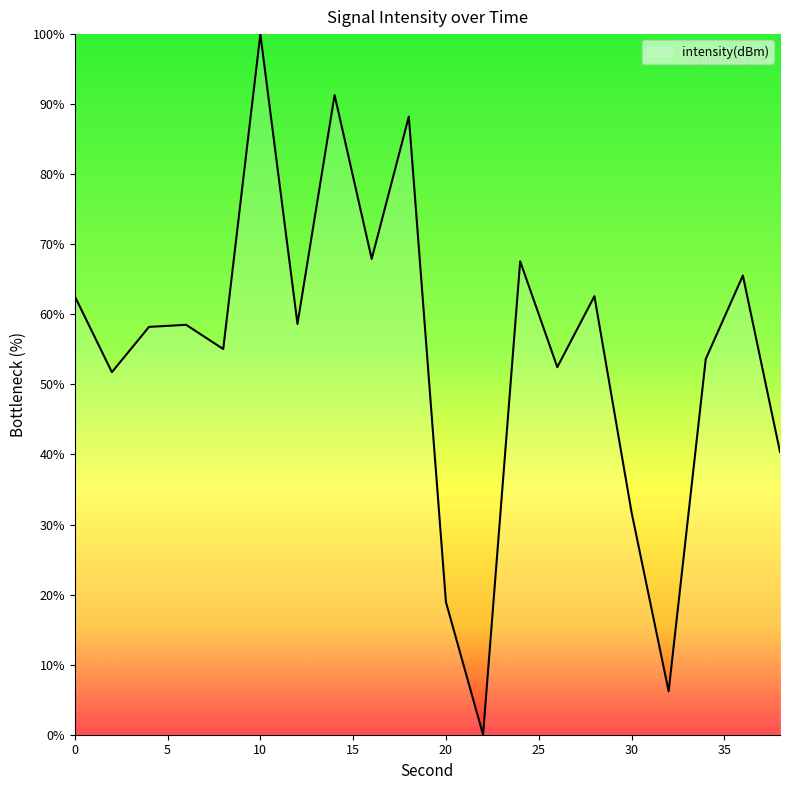

What is the greatest value displayed?

100.0